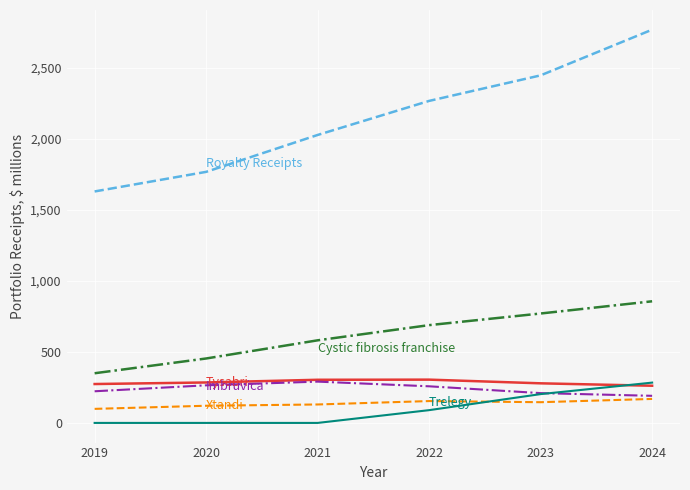

At which category is the sum across all series the highest?

2024